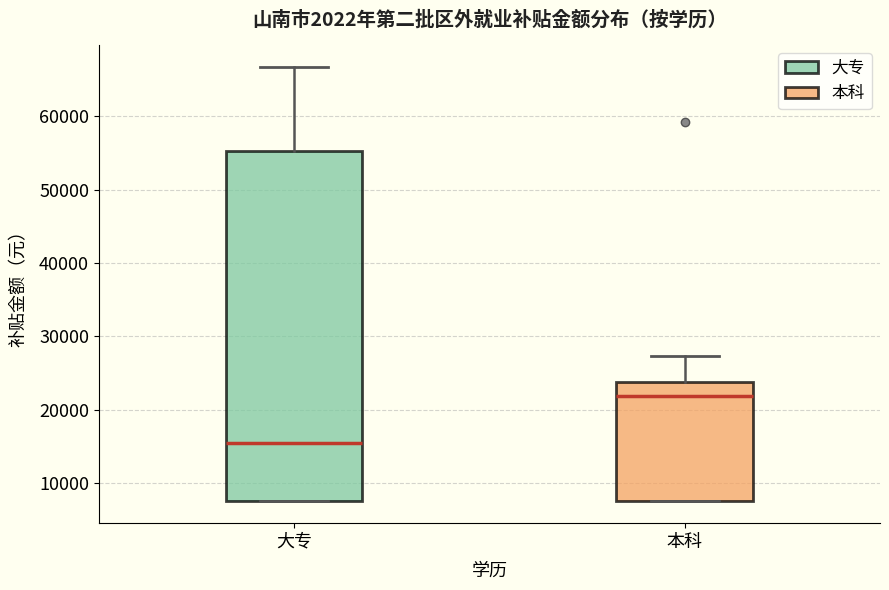

Reading left to right, read every box against the y-axis: the position of its median line, the range the box covers, and the ends of its whiskers. The values are not printed on the chart, so give them approximately, as read against the axis.

大专: median 15000, box 8000 to 55000, whiskers 8000 to 67000
本科: median 22000, box 8000 to 24000, whiskers 8000 to 27000